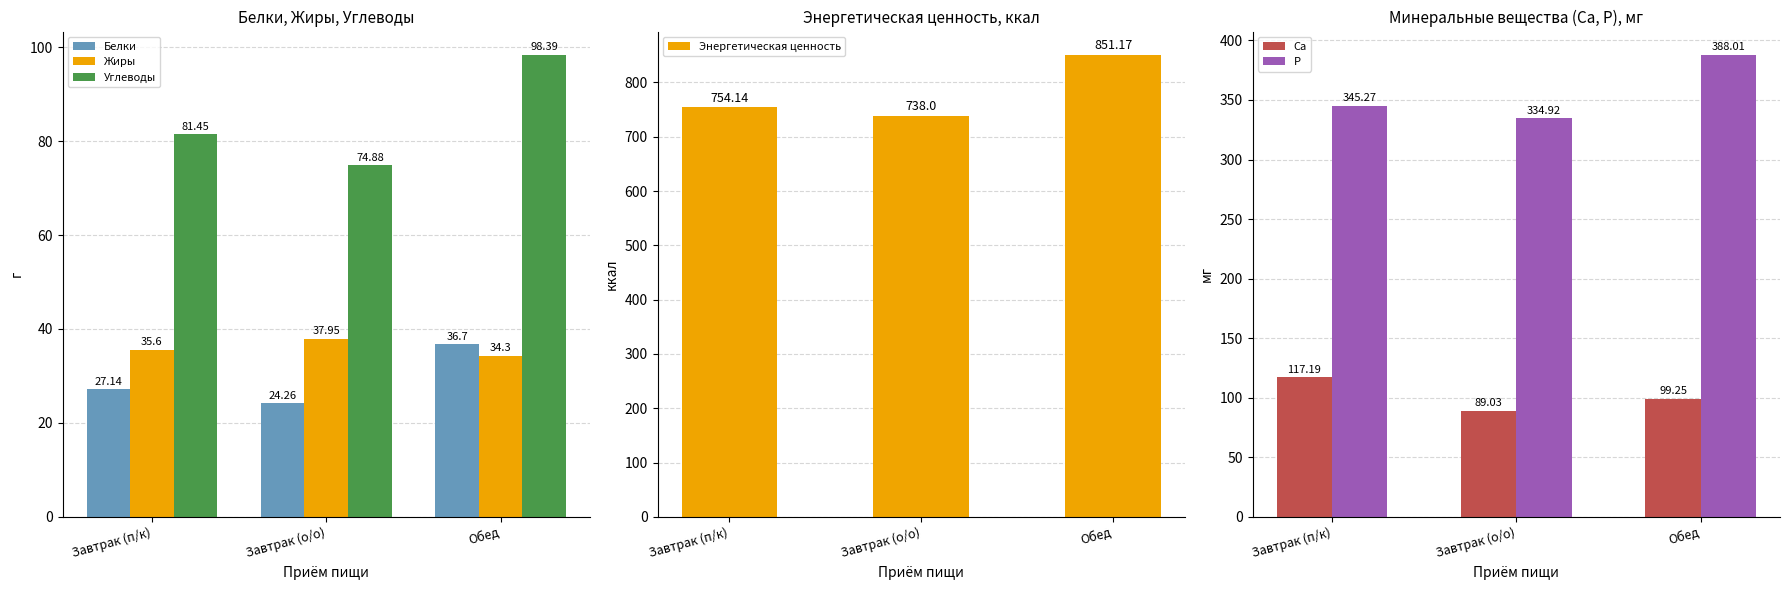

How many data points in P are less than 345?

1